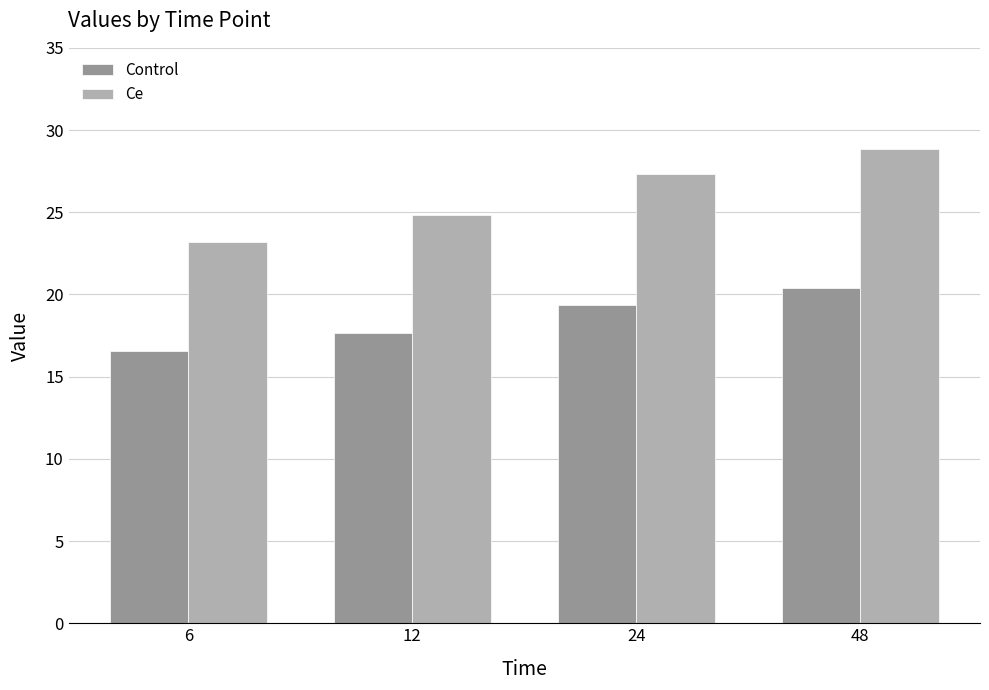

What is the spread (max minus min) of values at 6?

6.6